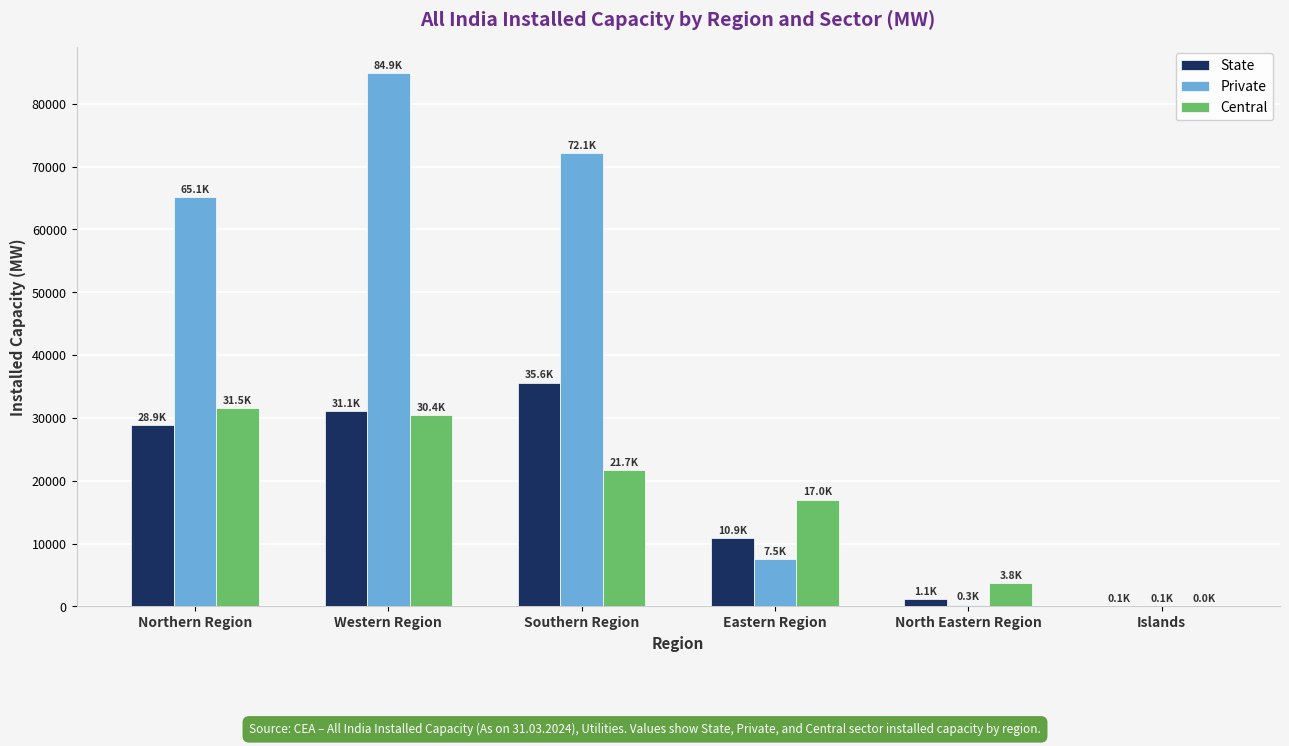

Which category has the highest value in the Private series?

Western Region